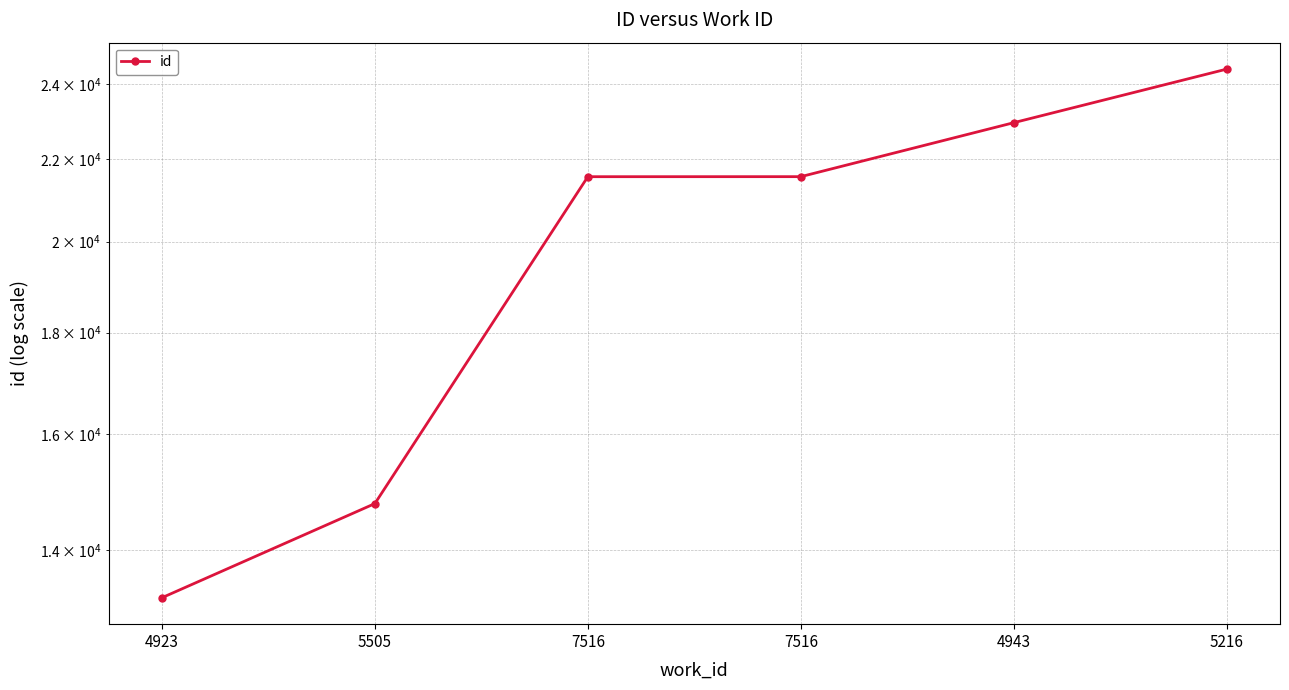

True or false: the data shows 39616 at 5216.

False